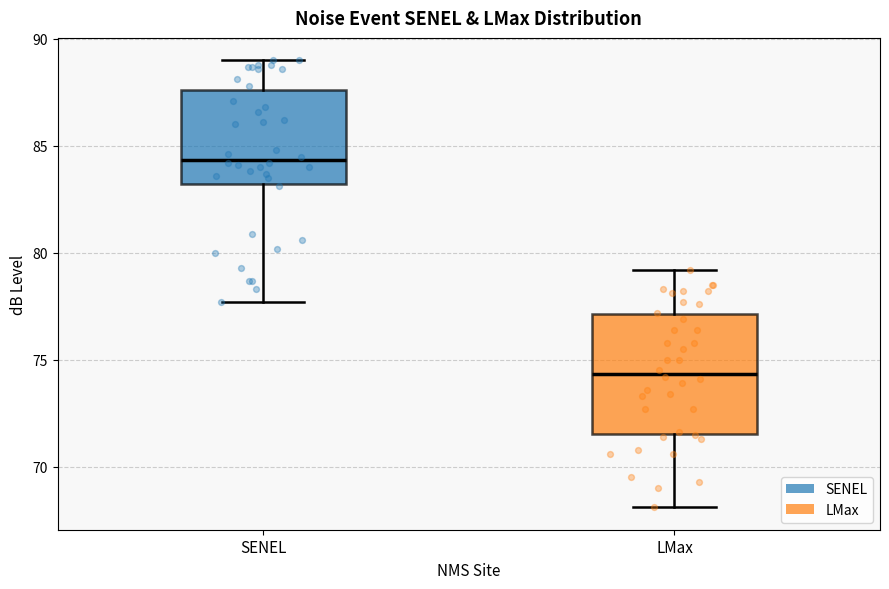

Where does the upper whisker of the box for LMax end on the y-axis? The values are not printed on the chart, so give them approximately, as read against the axis.

79.0